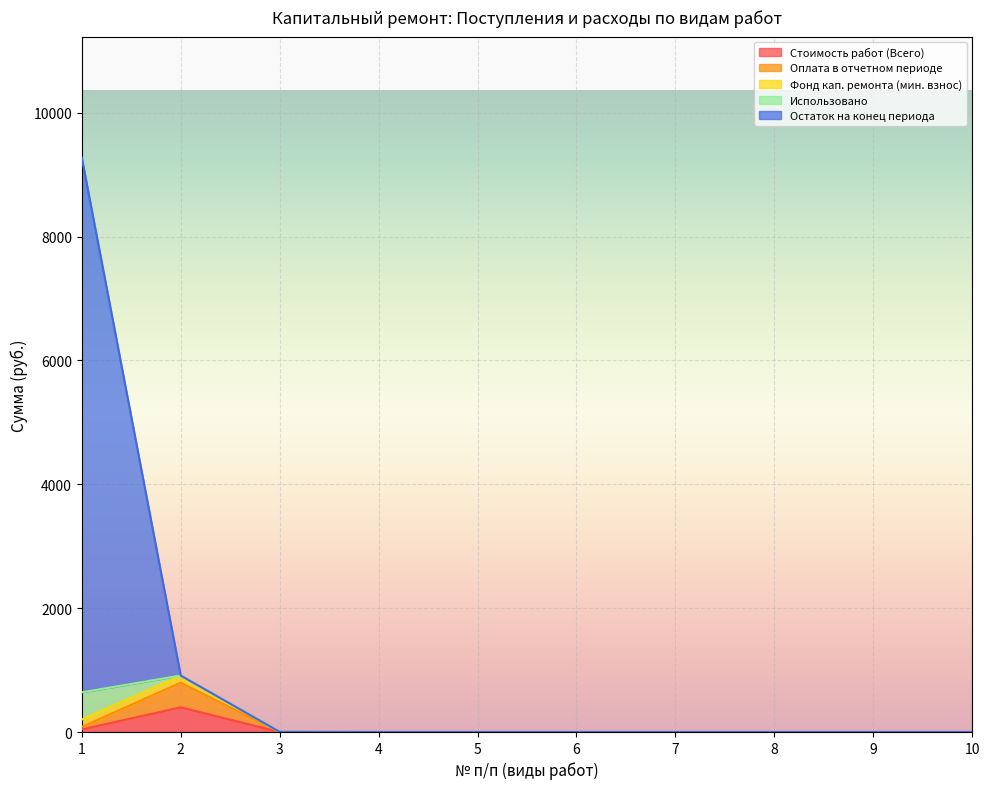

What is the total value across all series at 1?

9401.7